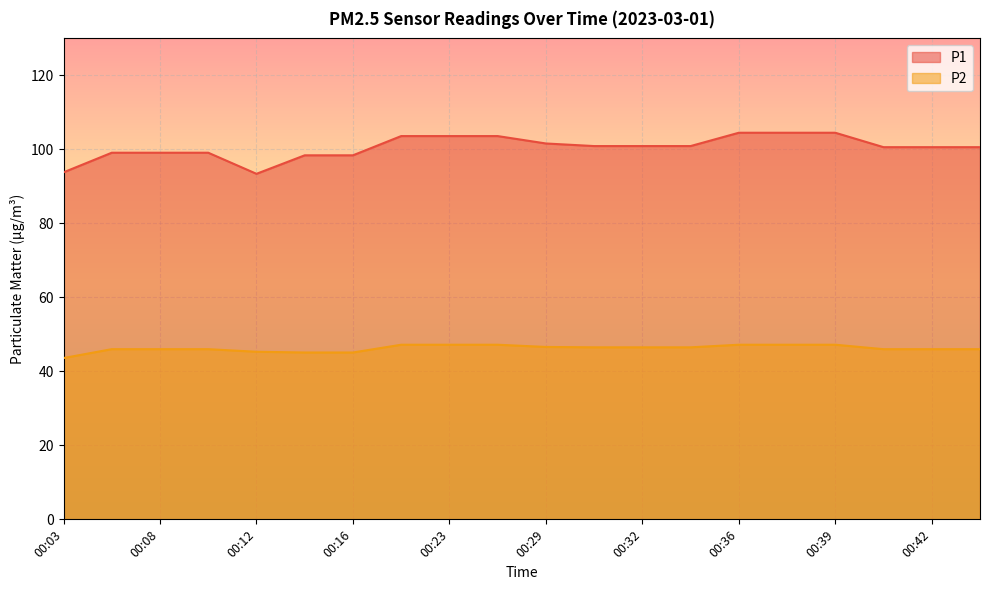

True or false: P1 has a value of 55.6 at 00:16.

False